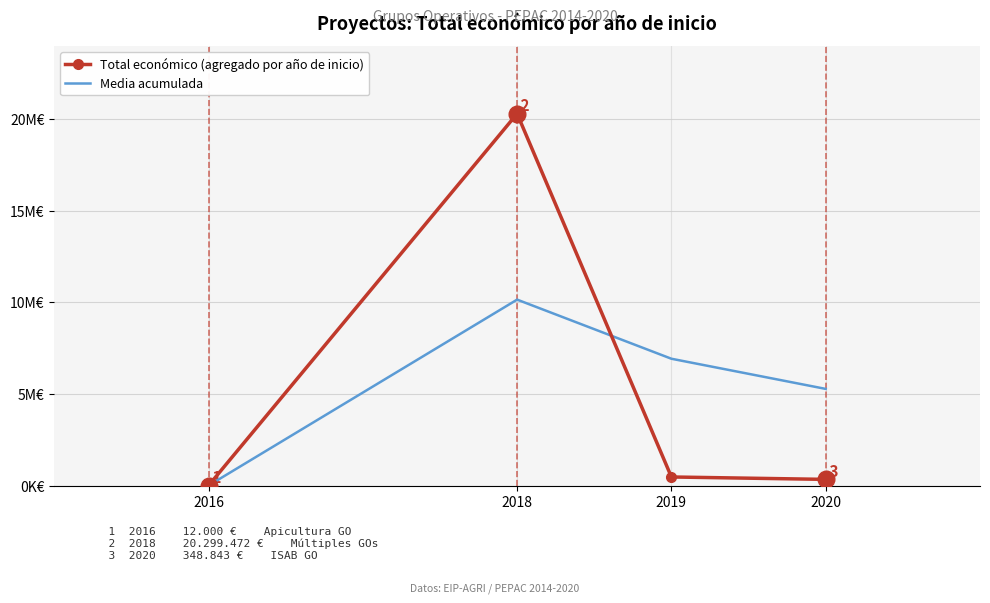

Between 2019 and 2020, which series saw the biggest shift?

Media acumulada